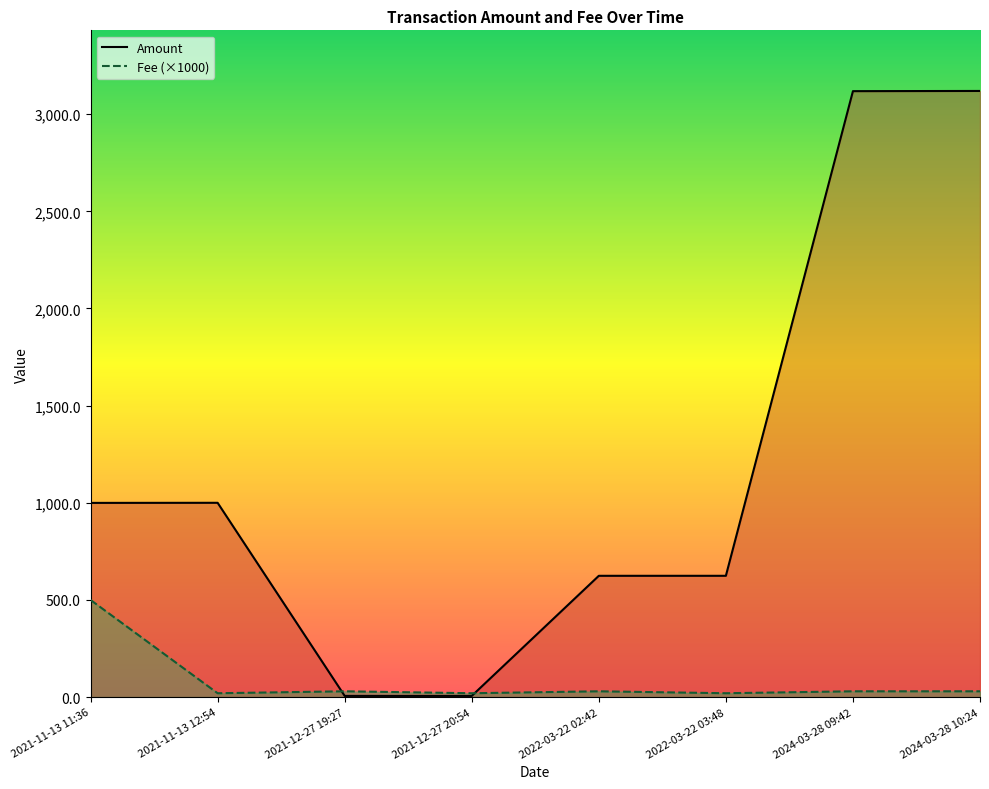

True or false: Fee and Amount cross at least once.

True